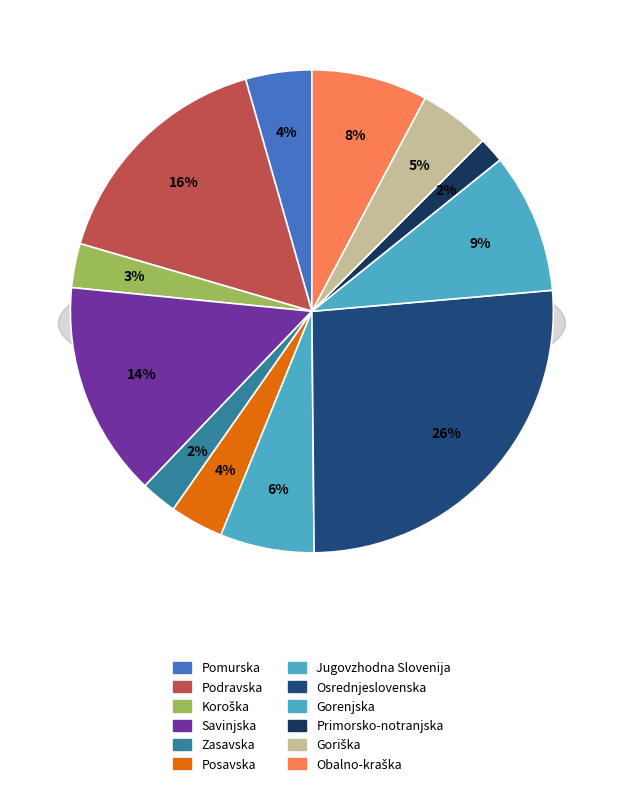

Which category has the smallest portion of the pie?

Primorsko-notranjska